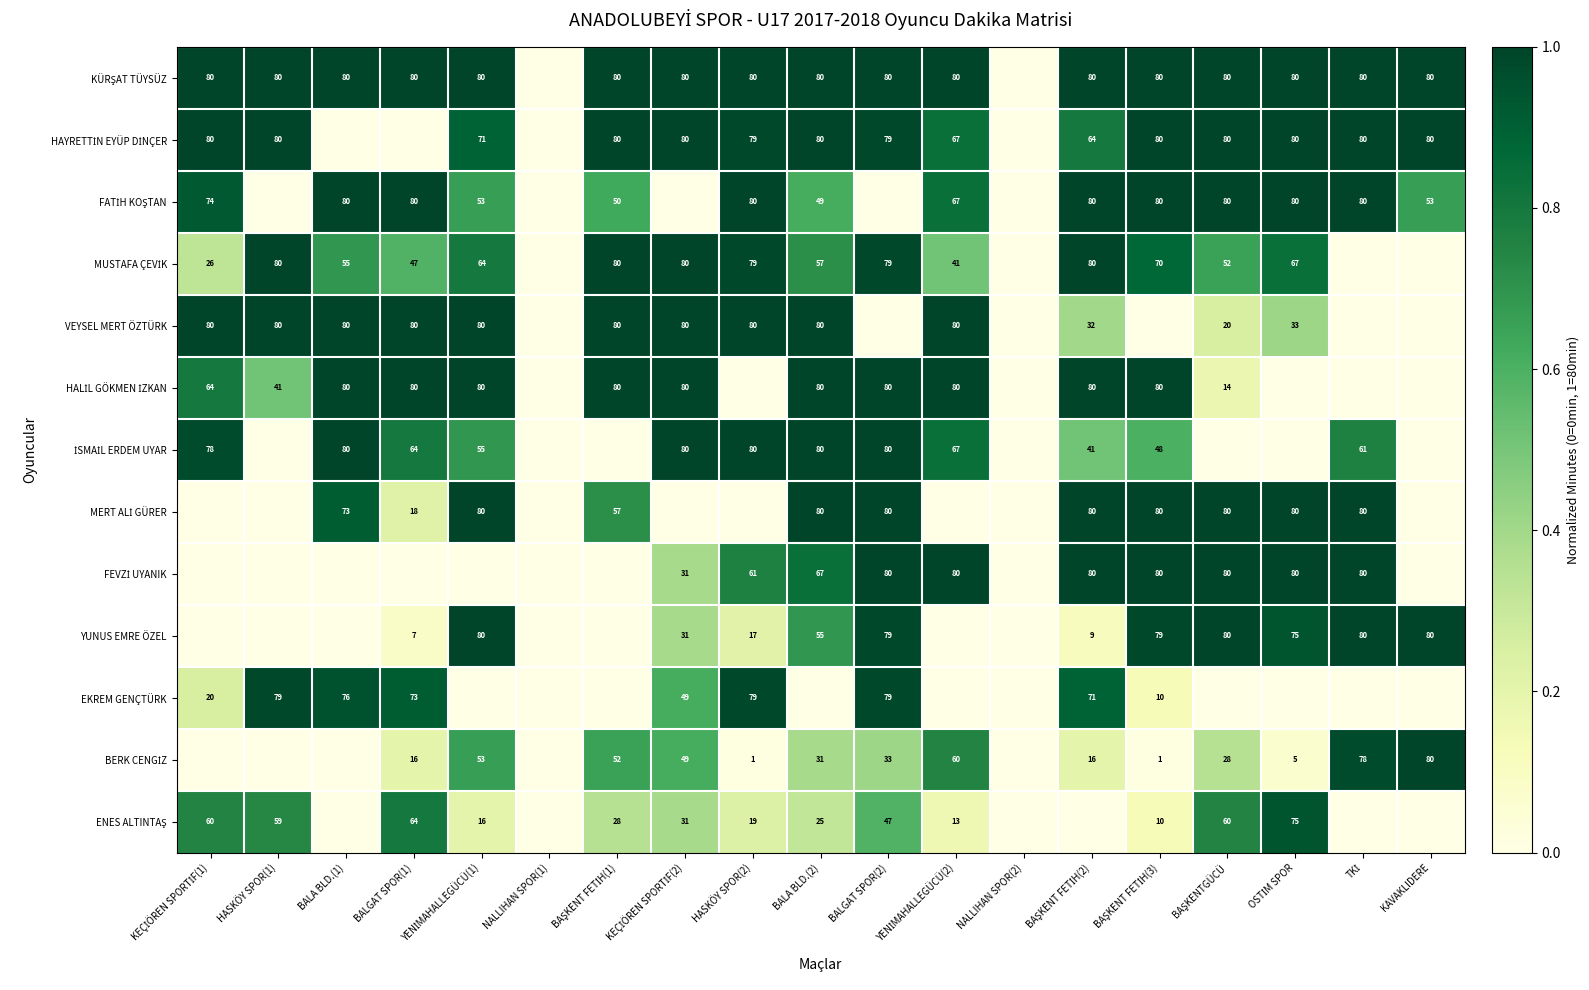

At which category is the sum across all series the highest?

BALGAT SPOR(2)